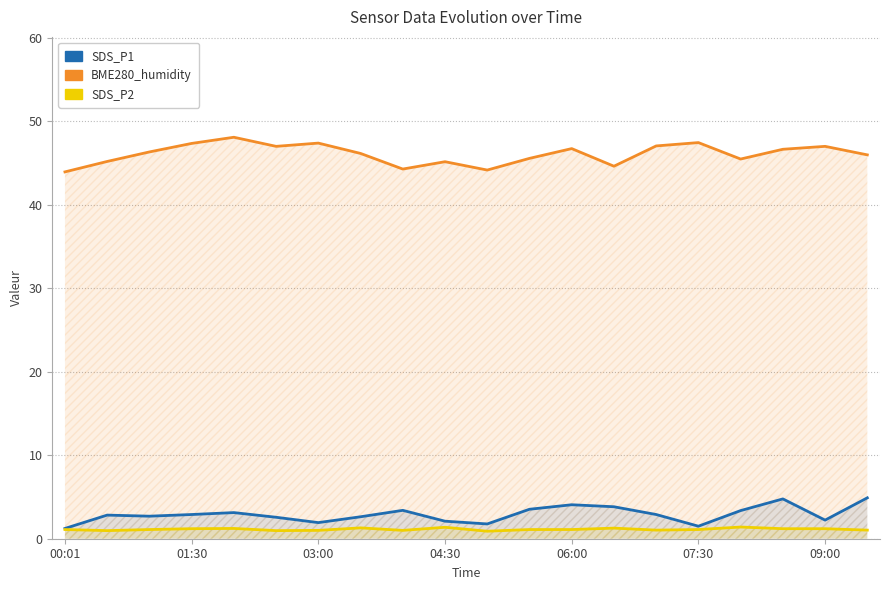

True or false: SDS_P1 has a value of 4.1 at 06:00.

True